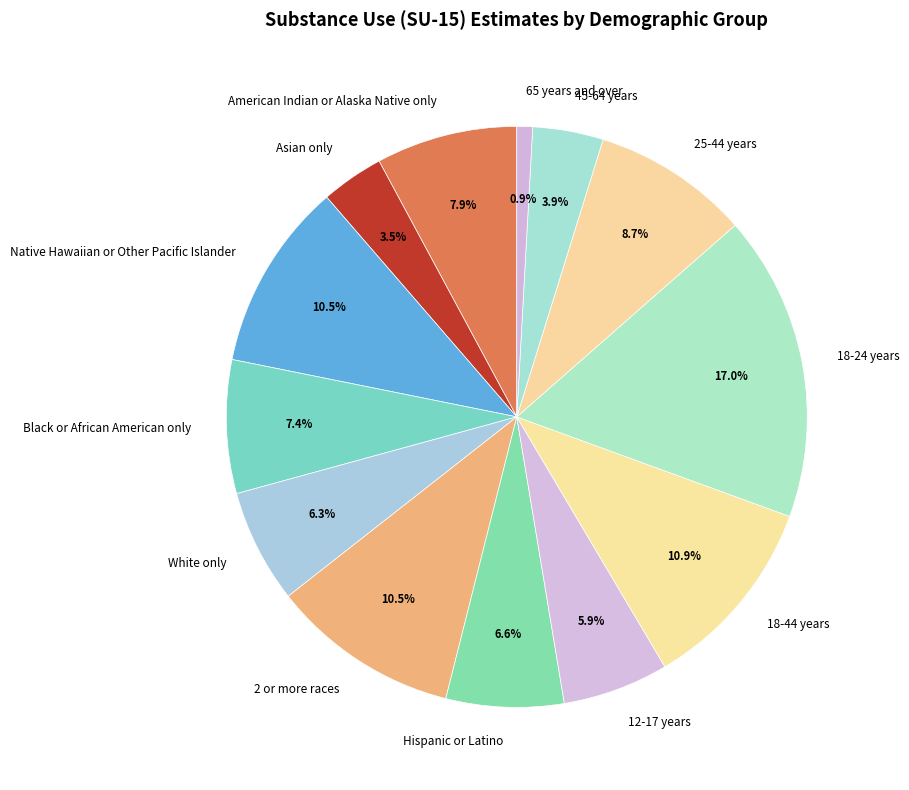

Which category has the biggest portion of the pie?

18-24 years